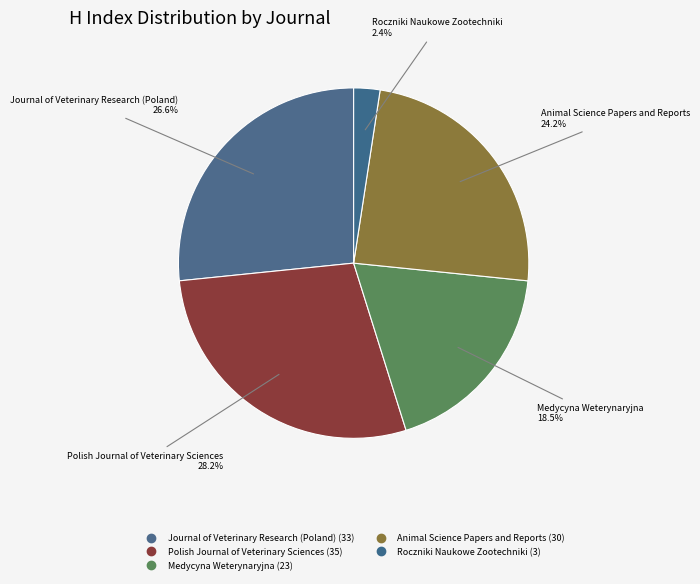

Which category has the biggest portion of the pie?

Polish Journal of Veterinary Sciences